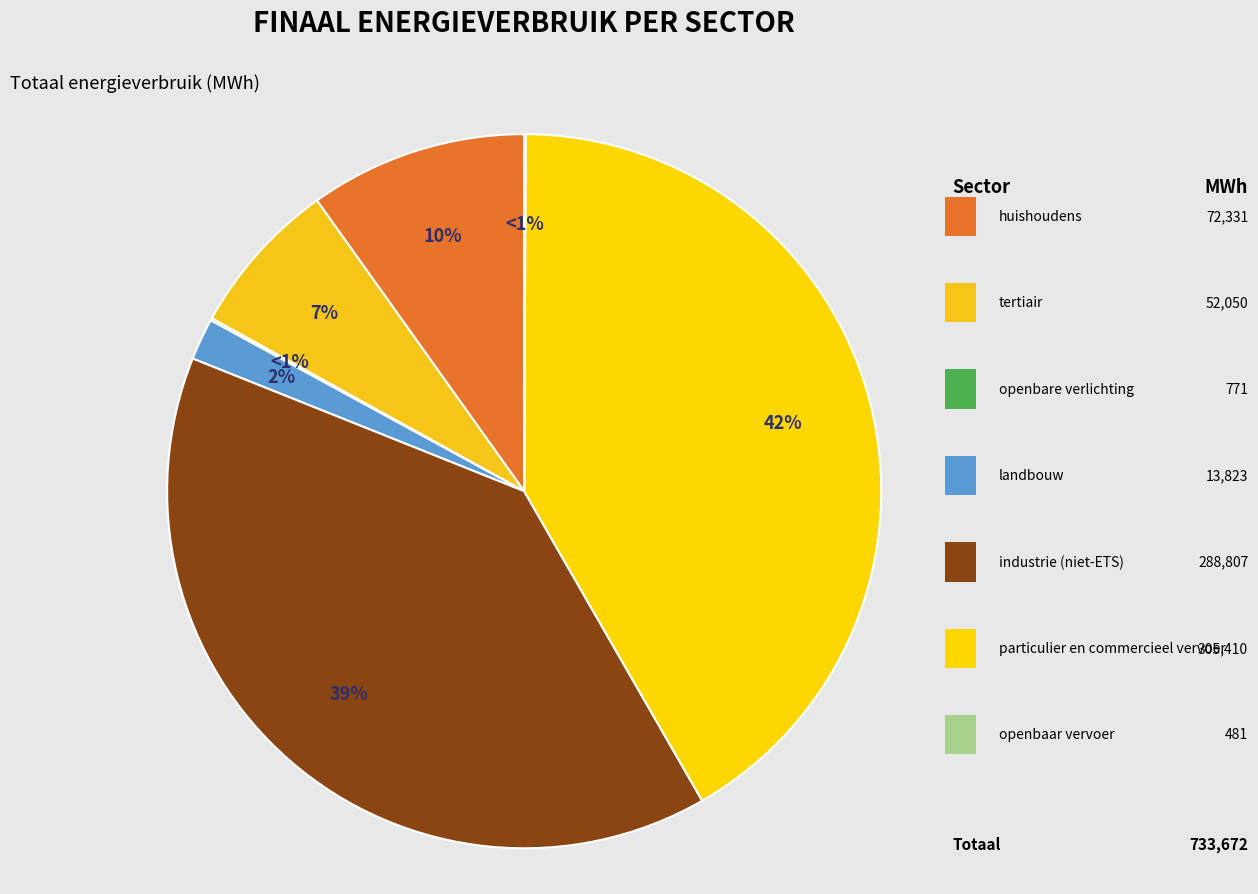

Is there any slice that represents more than half of the pie?

No